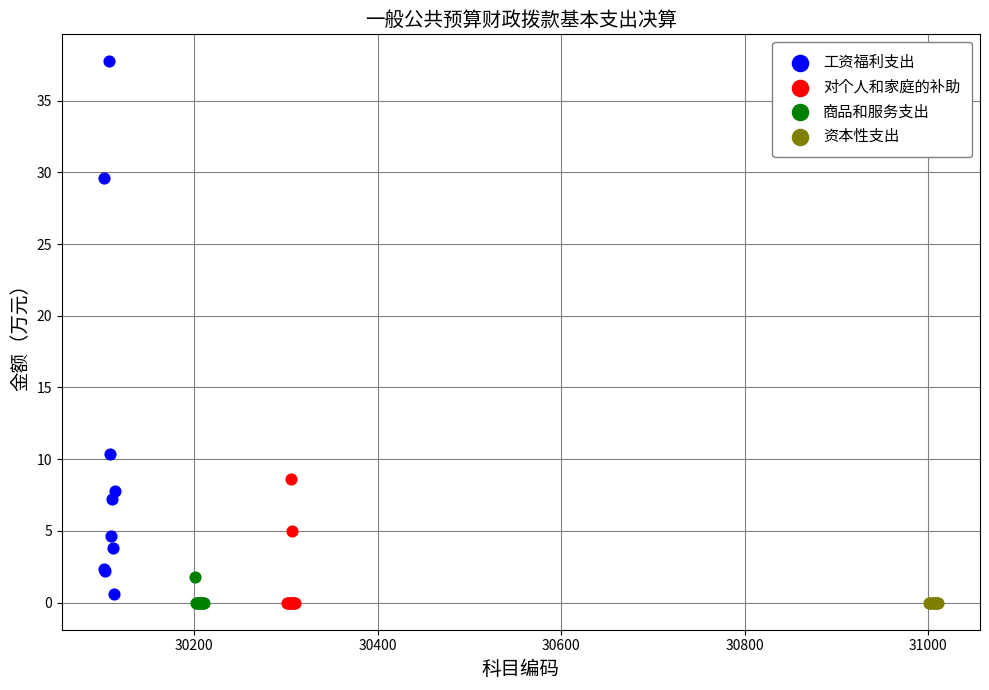

What are all the series names shown in the legend?

工资福利支出, 对个人和家庭的补助, 商品和服务支出, 资本性支出